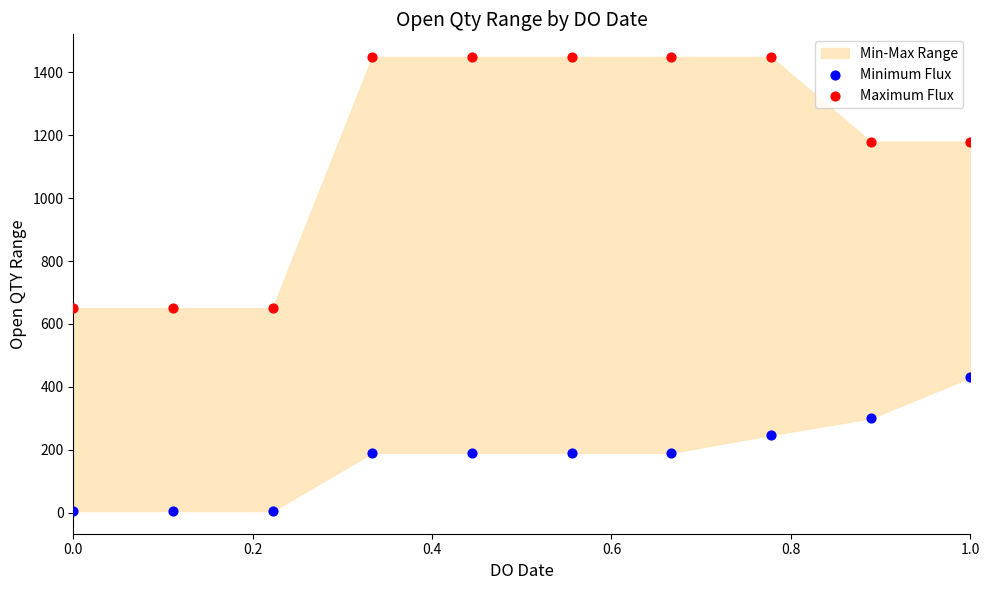

Which series reaches the minimum Y coordinate?

Minimum Flux